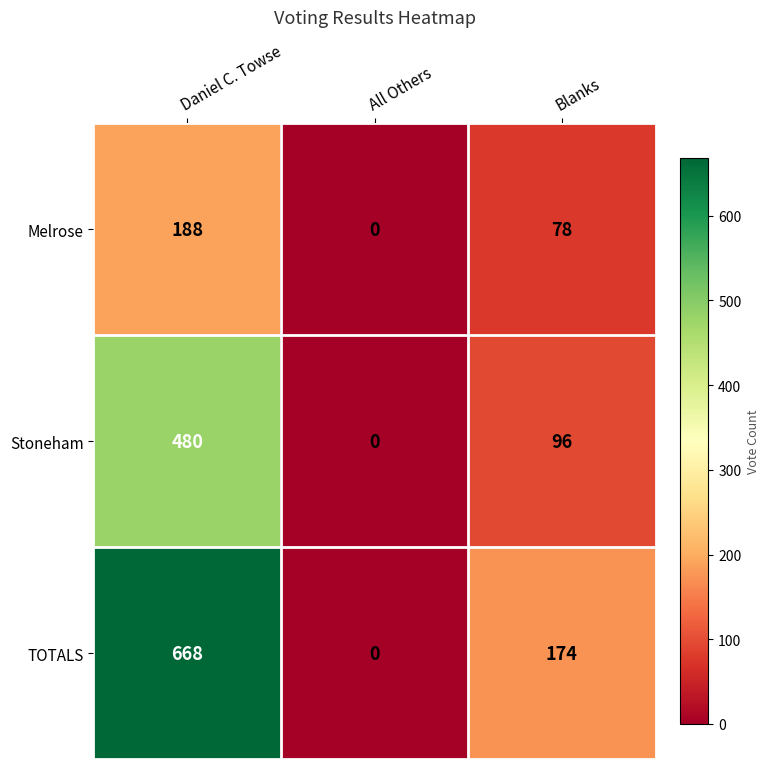

List the series in order of their overall mean, highest first.

TOTALS, Stoneham, Melrose